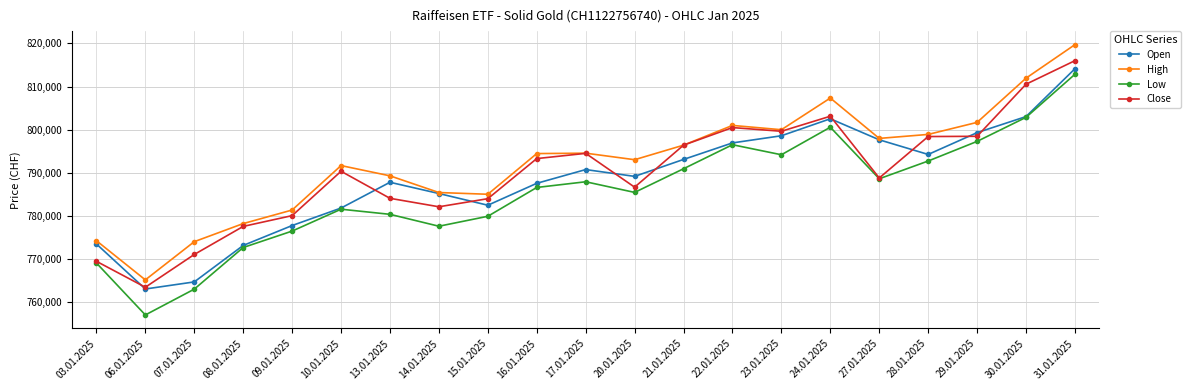

What is the label of the 3rd point from the right?

29.01.2025